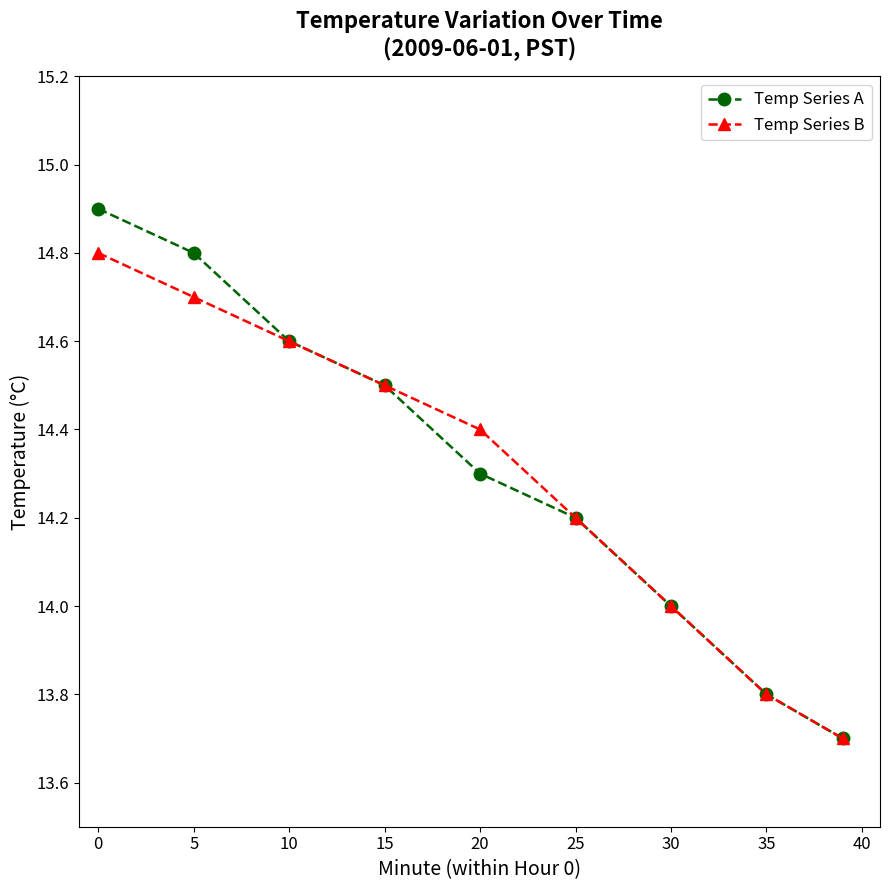

What is the difference between the maximum and second lowest values in the Temp Series B series?

1.0